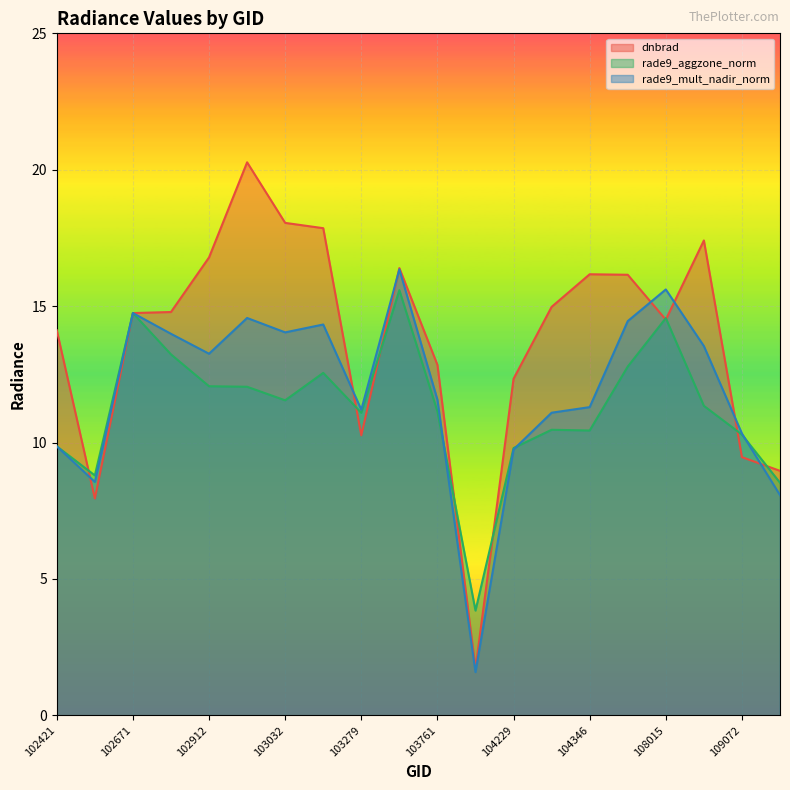

Between which two adjacent categories do dnbrad and rade9_aggzone_norm first intersect?

102421 and 102551